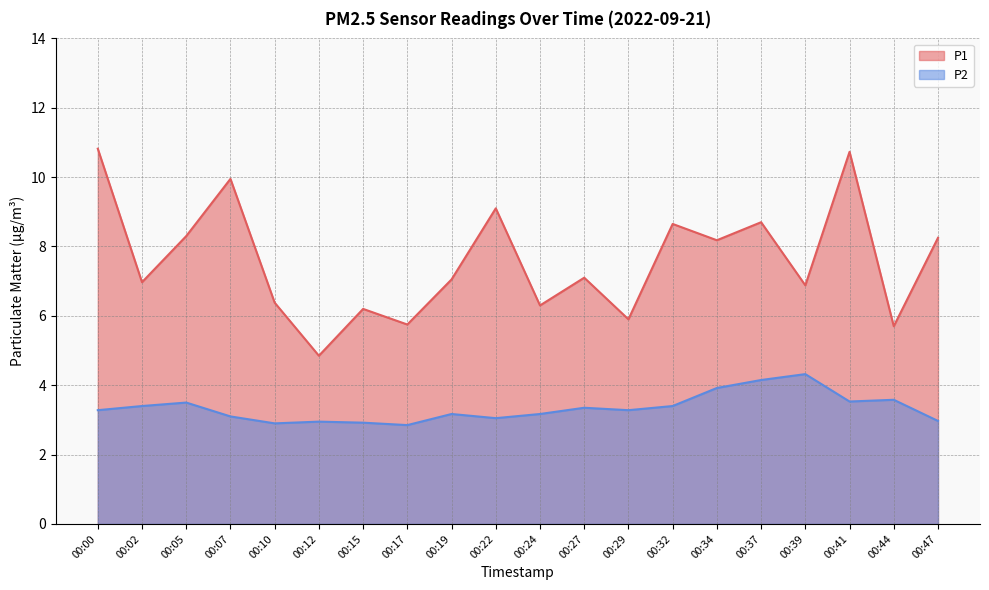

How many lines are shown in the chart?

2